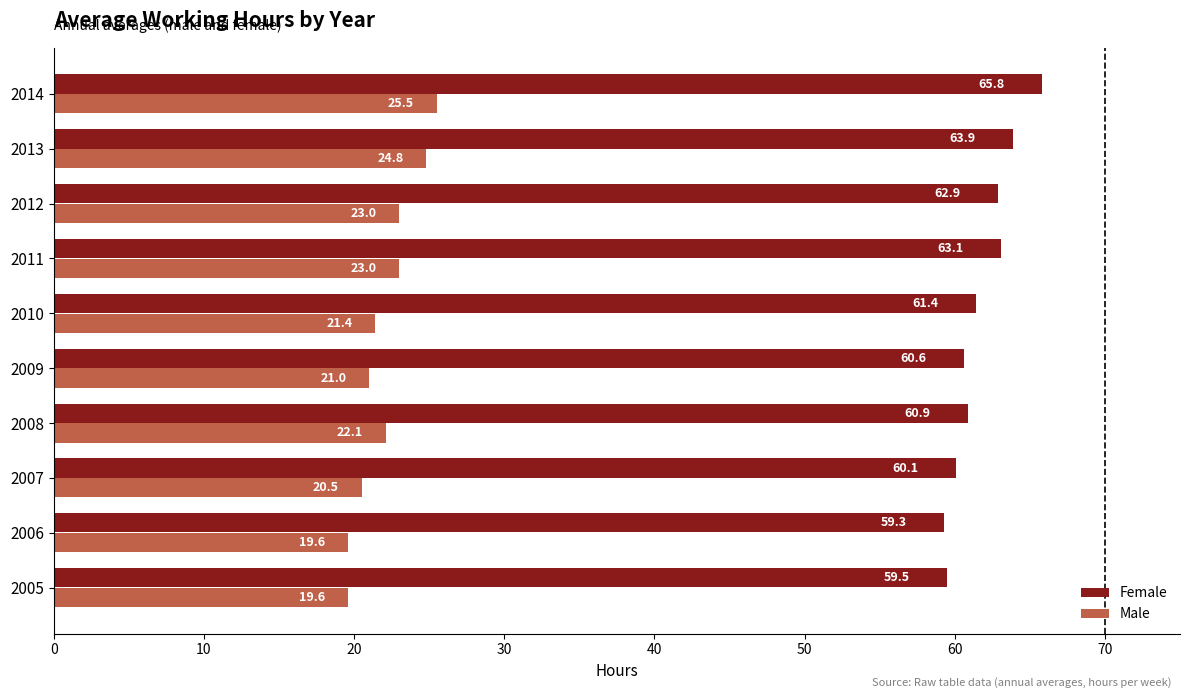

What is the minimum value shown in the chart?

19.6